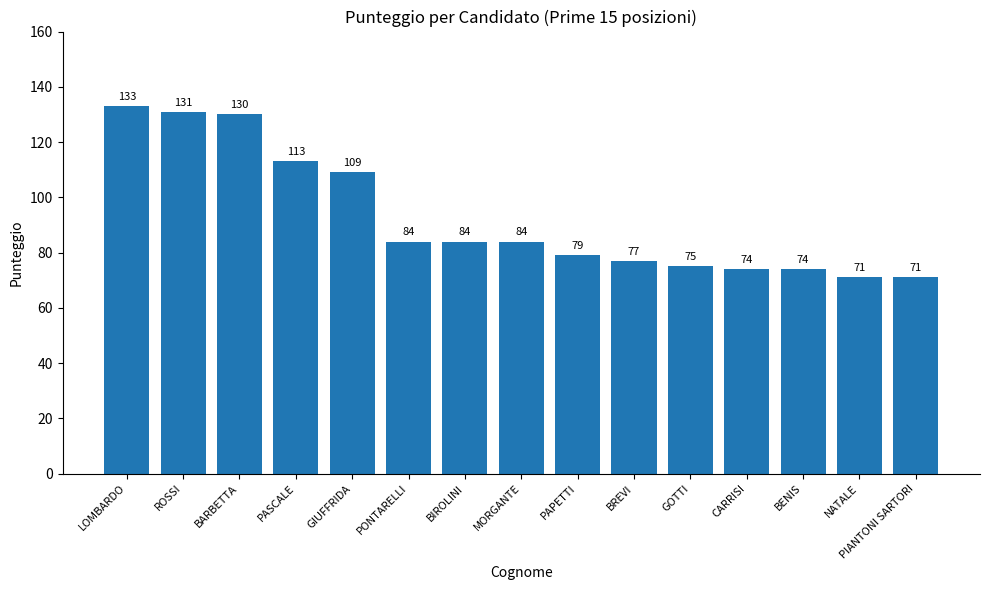

What is the label of the 10th bar from the right?

PONTARELLI